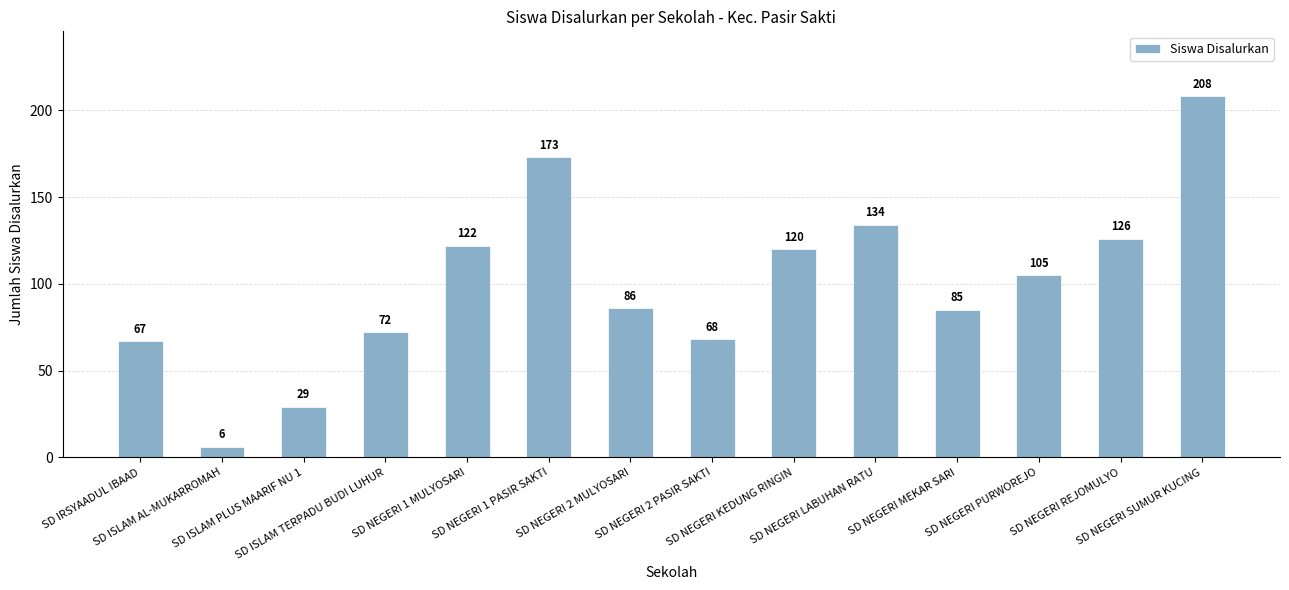

Count the number of data series in this chart.

1